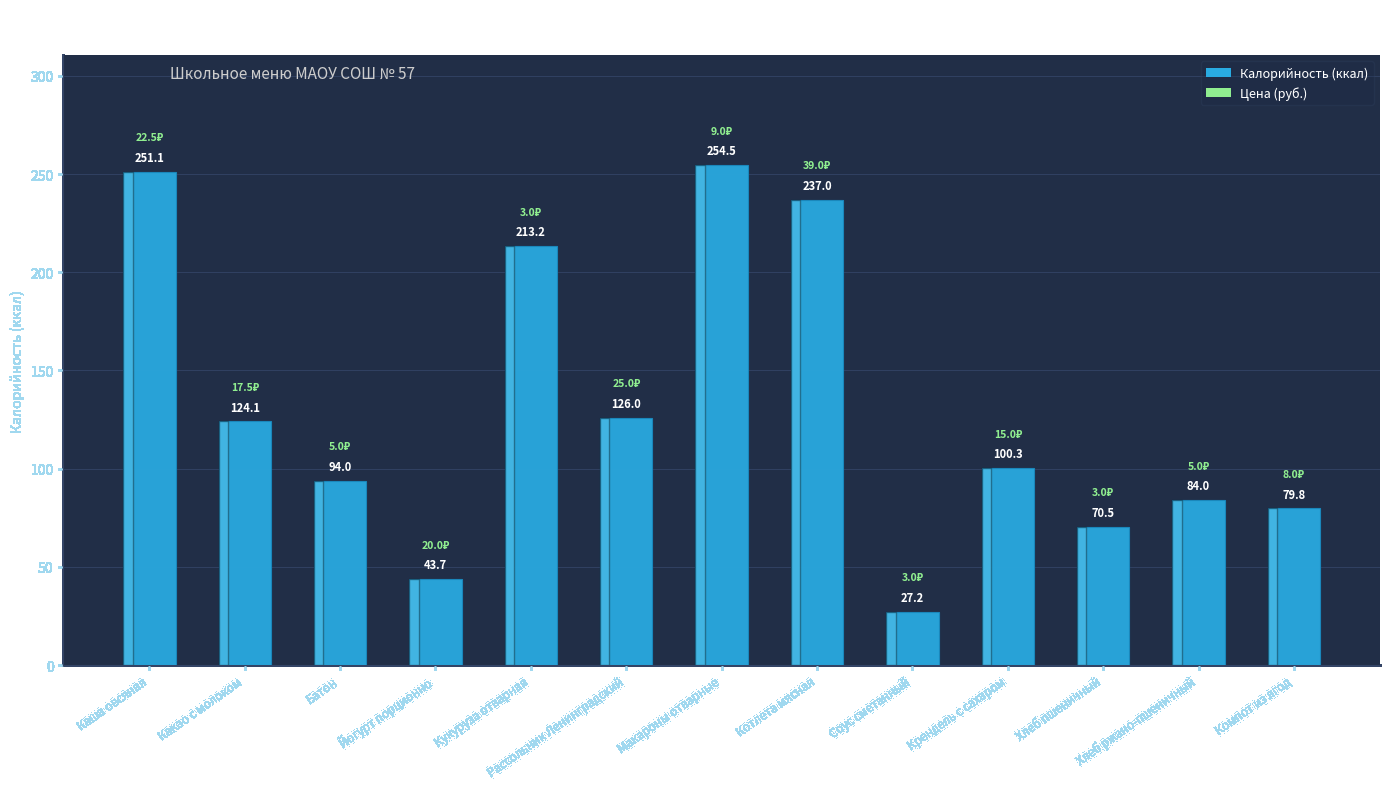

Rank the categories by value from highest to lowest.

Макароны отварные, Каша овсяная, Котлета мясная, Кукуруза отварная, Рассольник Ленинградский, Какао с молоком, Крендель с сахаром, Батон, Хлеб ржано-пшеничный, Компот из ягод, Хлеб пшеничный, Йогурт порционно, Соус сметанный